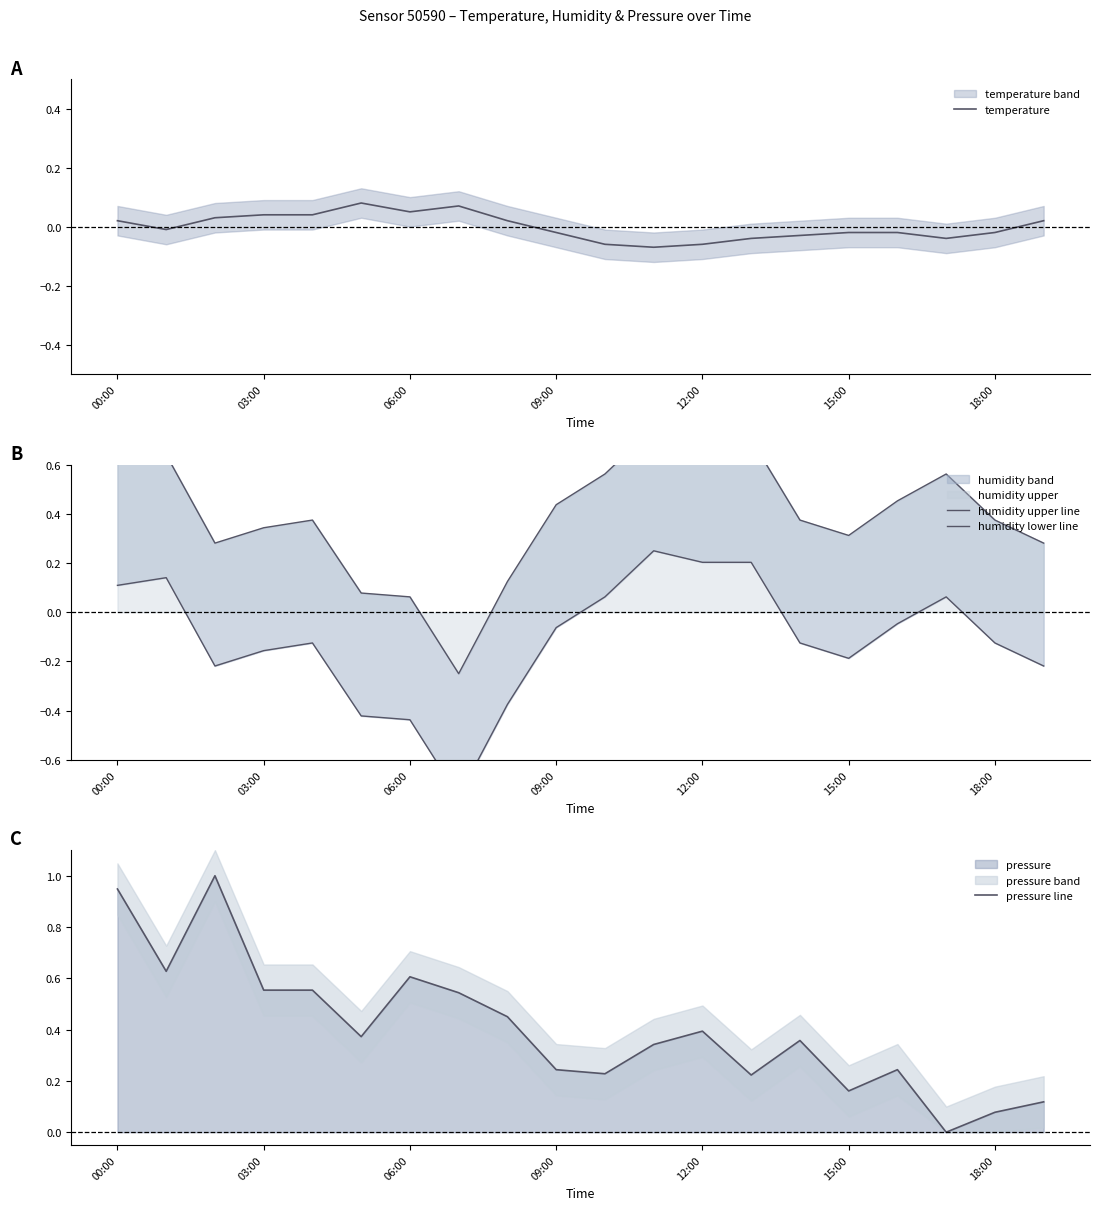

Between 00:00 and 16, which is larger?

00:00